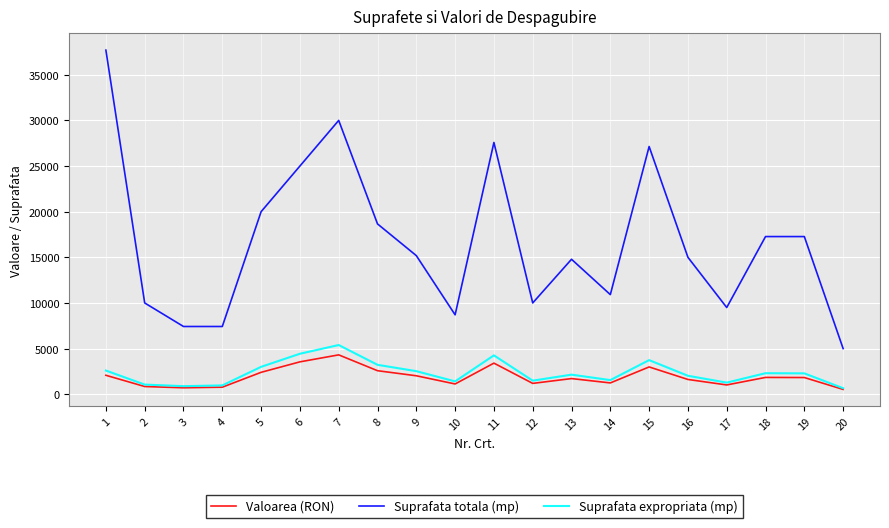

True or false: Valoarea (RON) and Suprafata totala (mp) cross at least once.

False